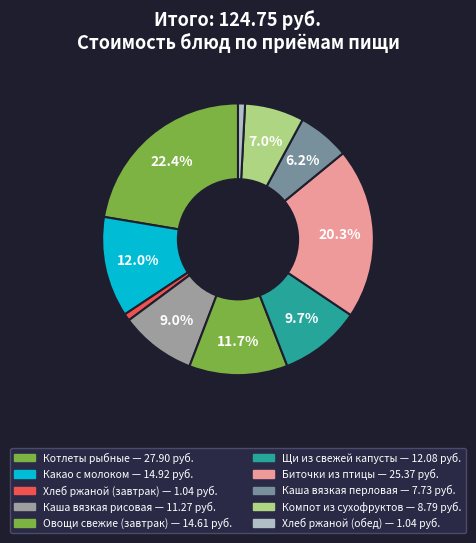

To the nearest percent, what portion does Хлеб ржаной (завтрак) represent?

1%